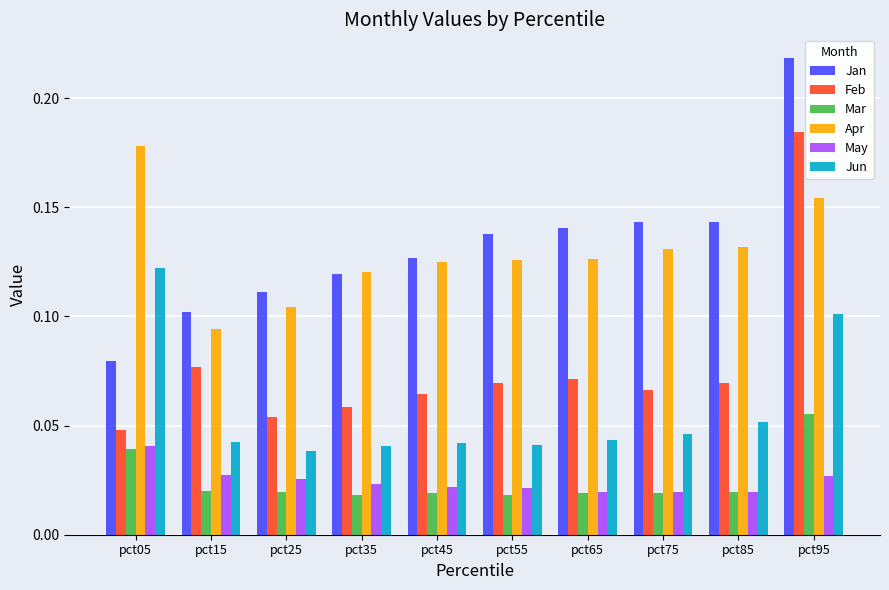

What is the total value across all series at pct95?

0.7